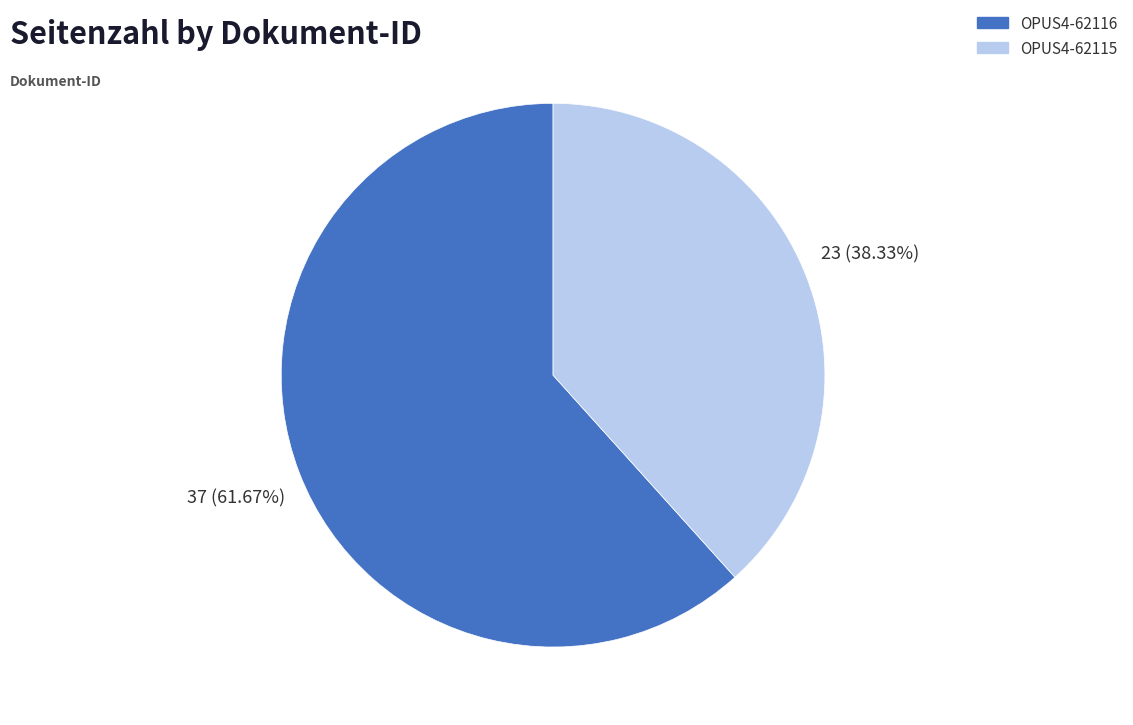

What percentage is the OPUS4-62116 slice, to the nearest percent?

62%